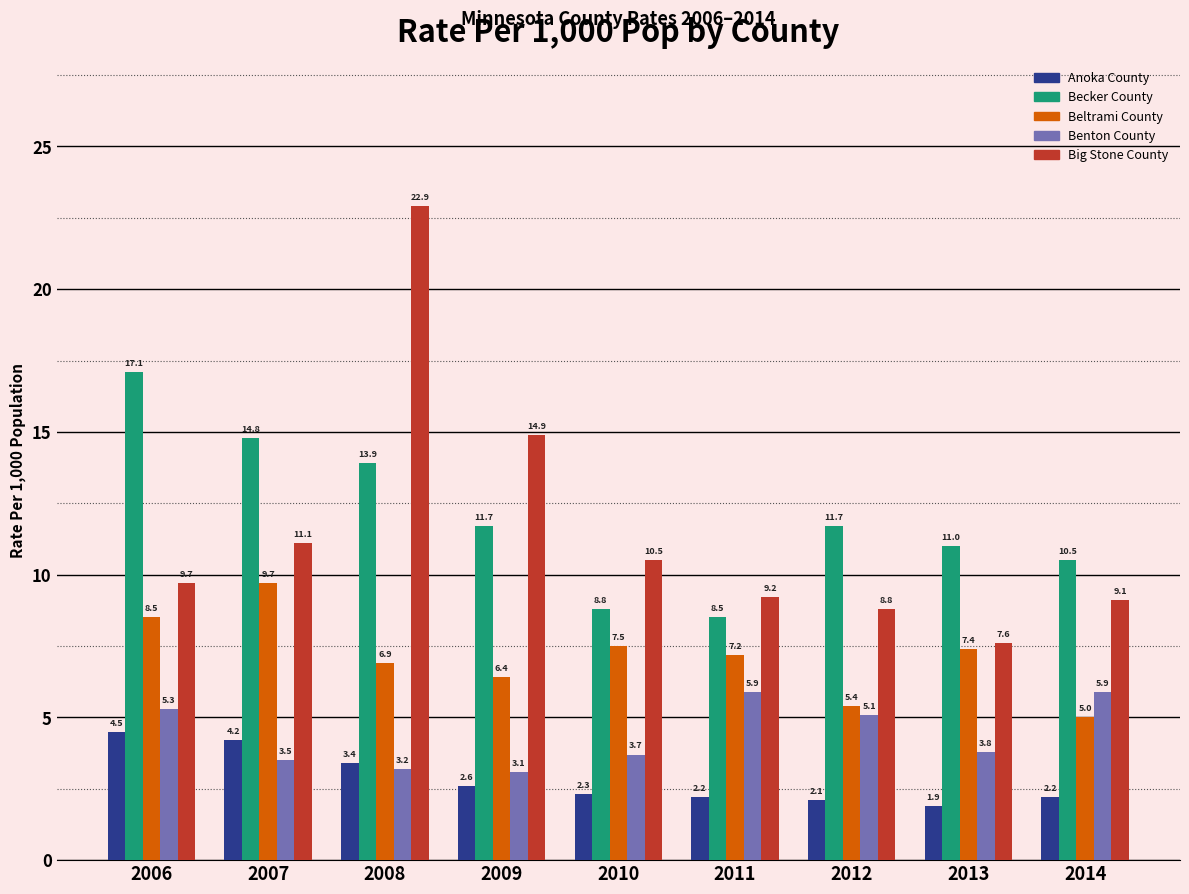

At how many categories does at least one series exceed 5?

9